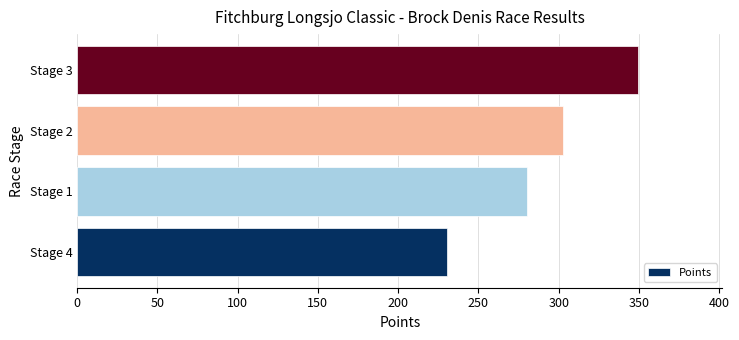

Rank the categories by value from lowest to highest.

Stage 4, Stage 1, Stage 2, Stage 3